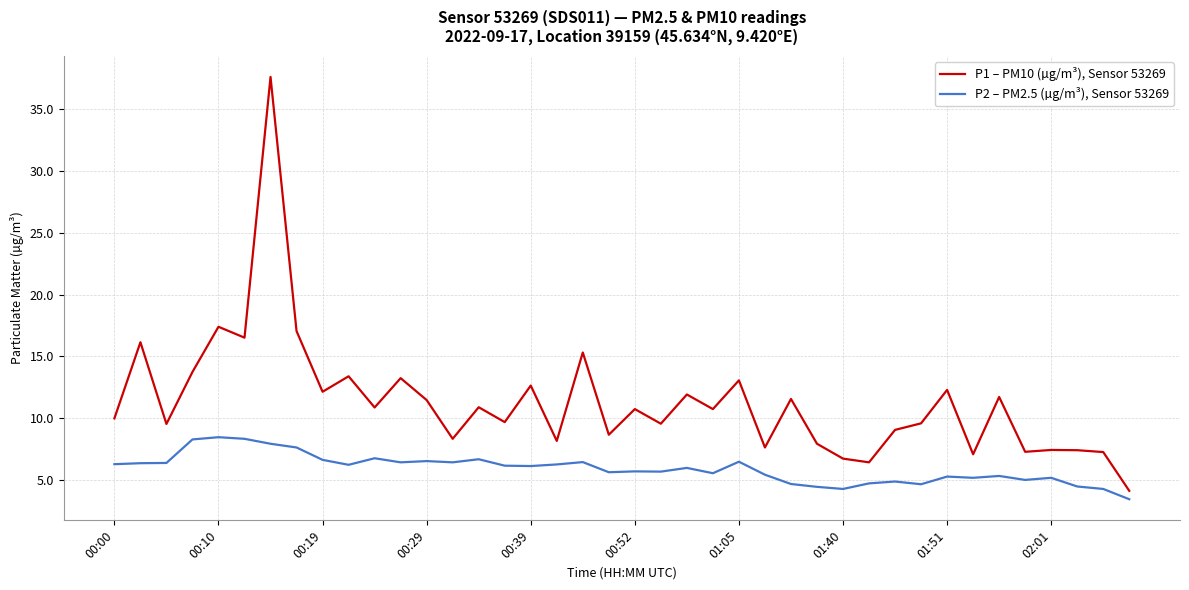

Rank the series by their maximum value, from highest to lowest.

P1 – PM10 (µg/m³), Sensor 53269, P2 – PM2.5 (µg/m³), Sensor 53269